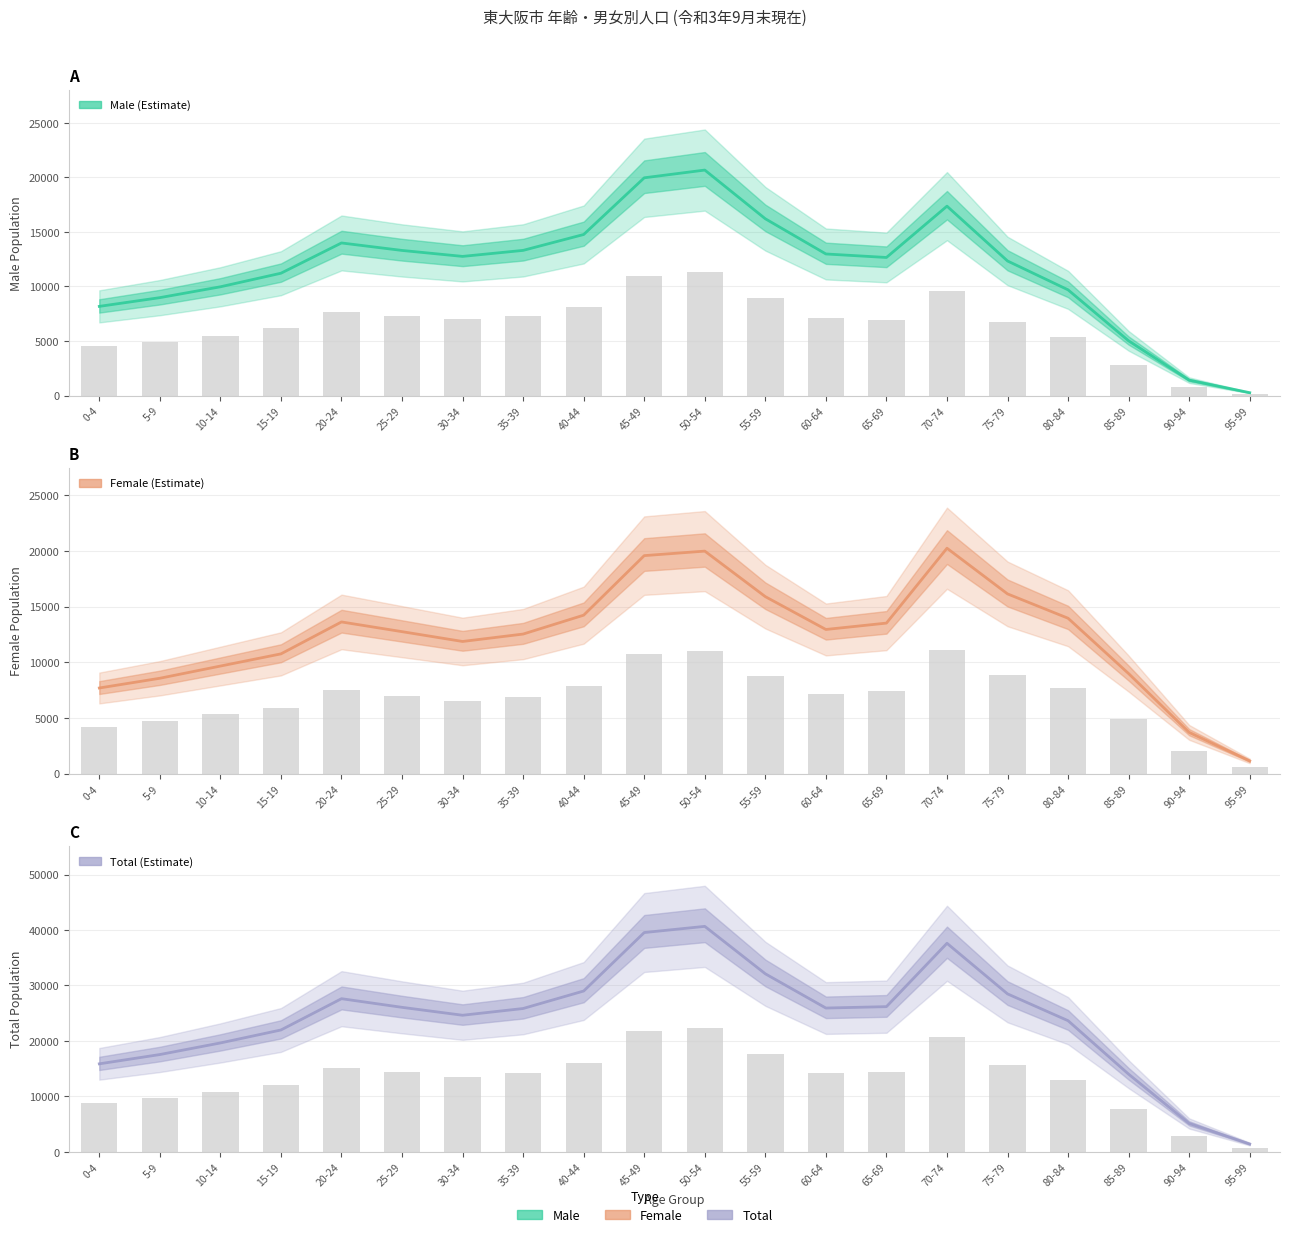

What is the approximate value of Total at 55-59, to the nearest 50?

32100